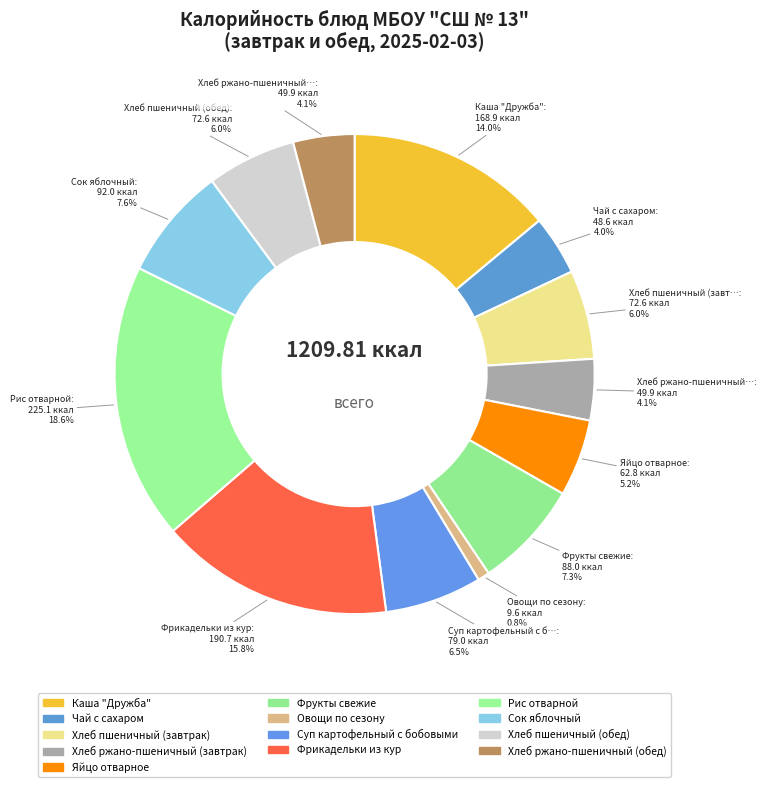

Does any single category account for the majority?

No